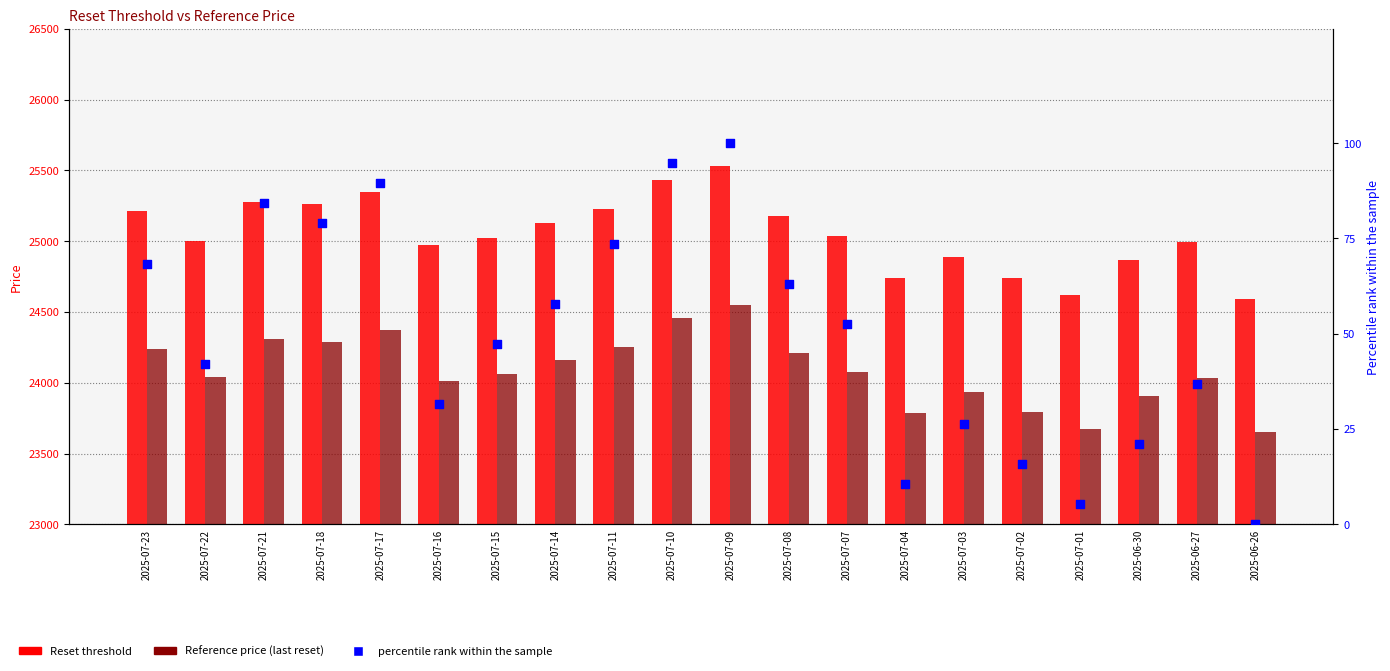

Which series reaches the minimum Y coordinate?

percentile rank within the sample